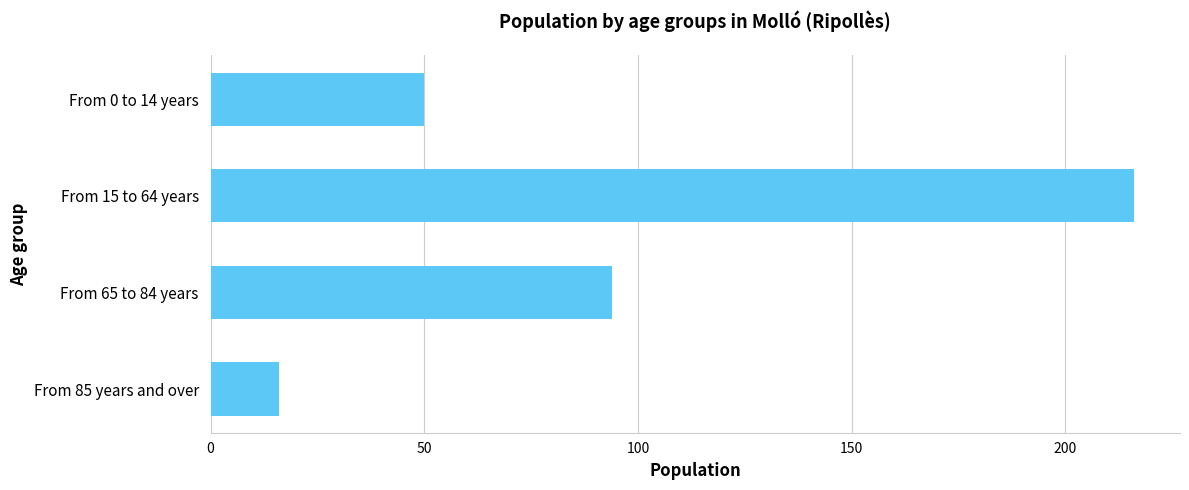

What is the approximate value at From 65 to 84 years?

94